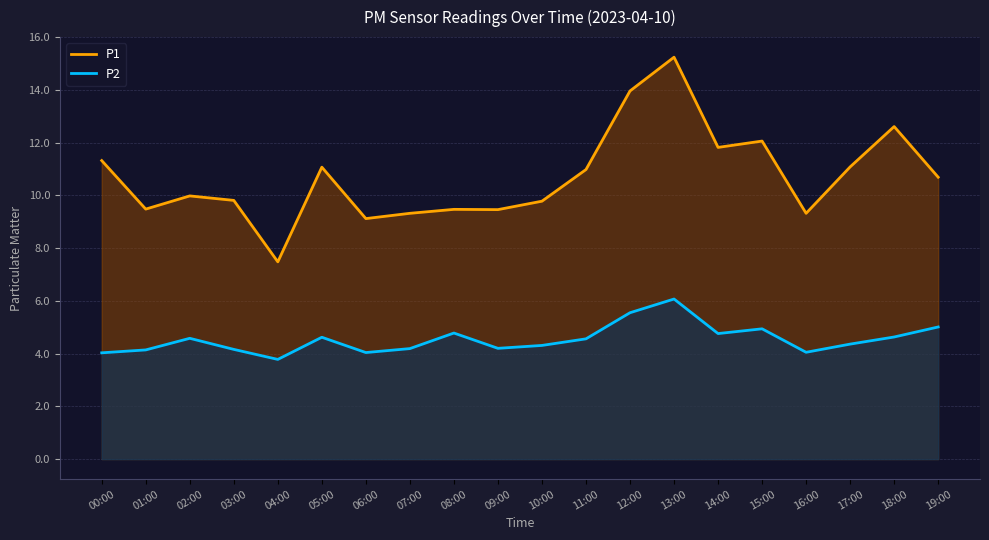

At which label does P2 first exceed 4?

00:00